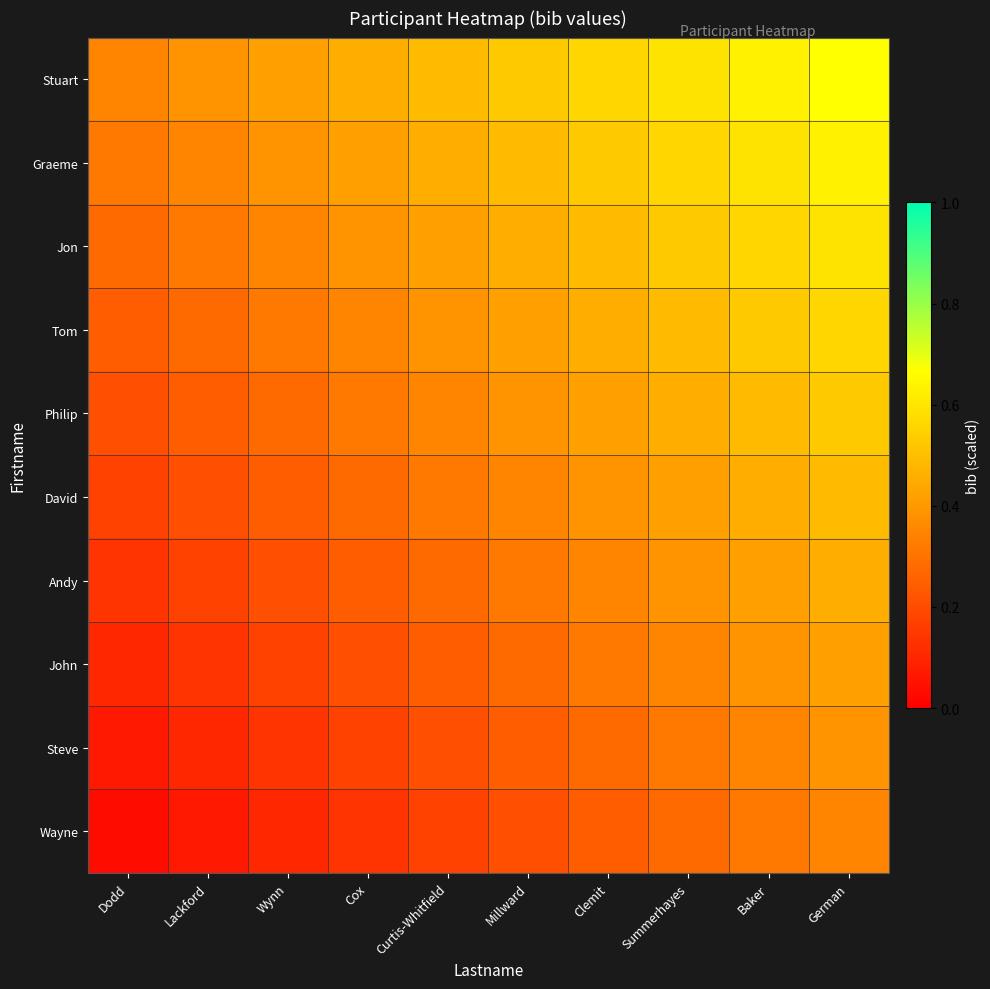

Rank the series at Lackford from lowest to highest value.

Wayne, Steve, John, Andy, David, Philip, Tom, Jon, Graeme, Stuart